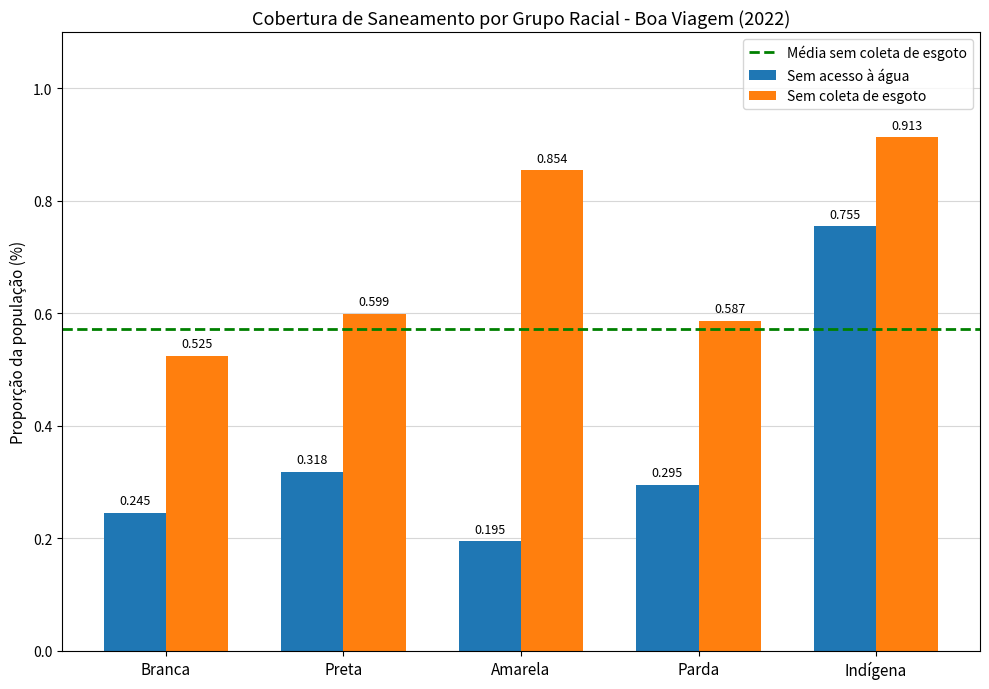

At Amarela, list the series in order from smallest to largest.

Sem acesso à água, Sem coleta de esgoto